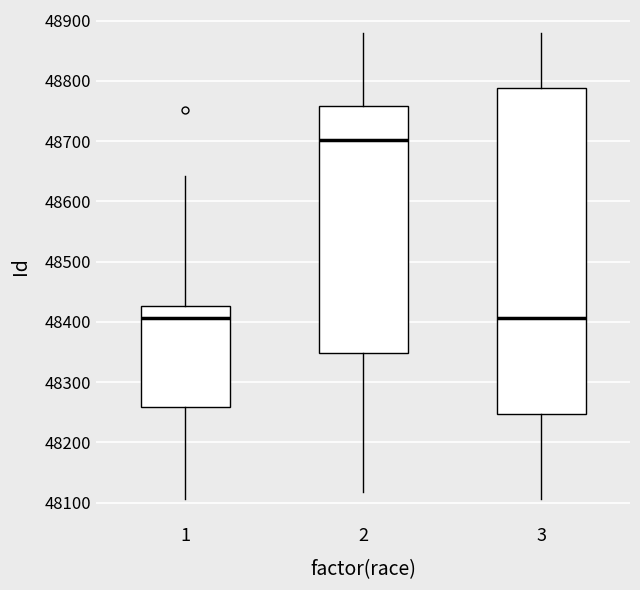

Comparing the boxes themselves (not the whiskers), which one is the tallest?

3